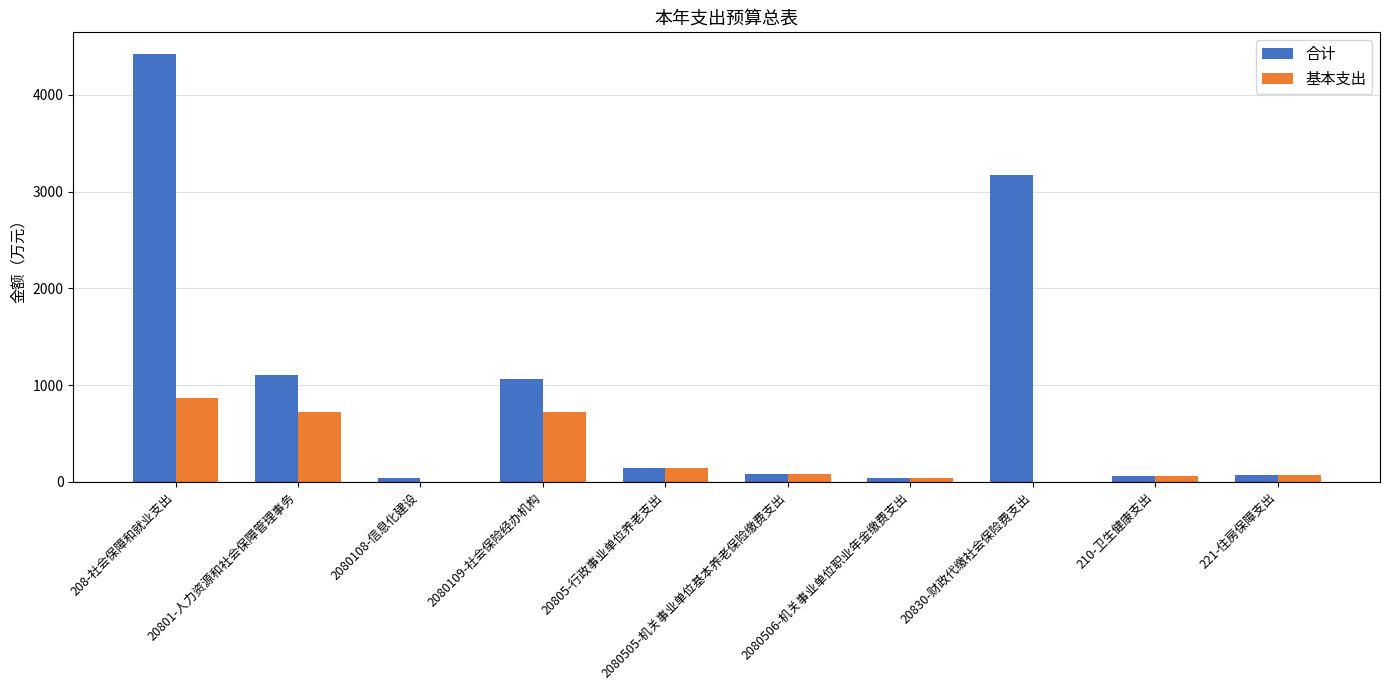

How many data points in 基本支出 are above 83?

5